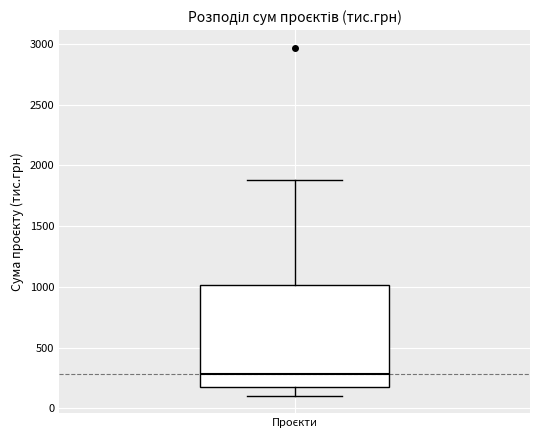

Where is the upper edge of the box for Проєкти on the y-axis? The values are not printed on the chart, so give them approximately, as read against the axis.

1000